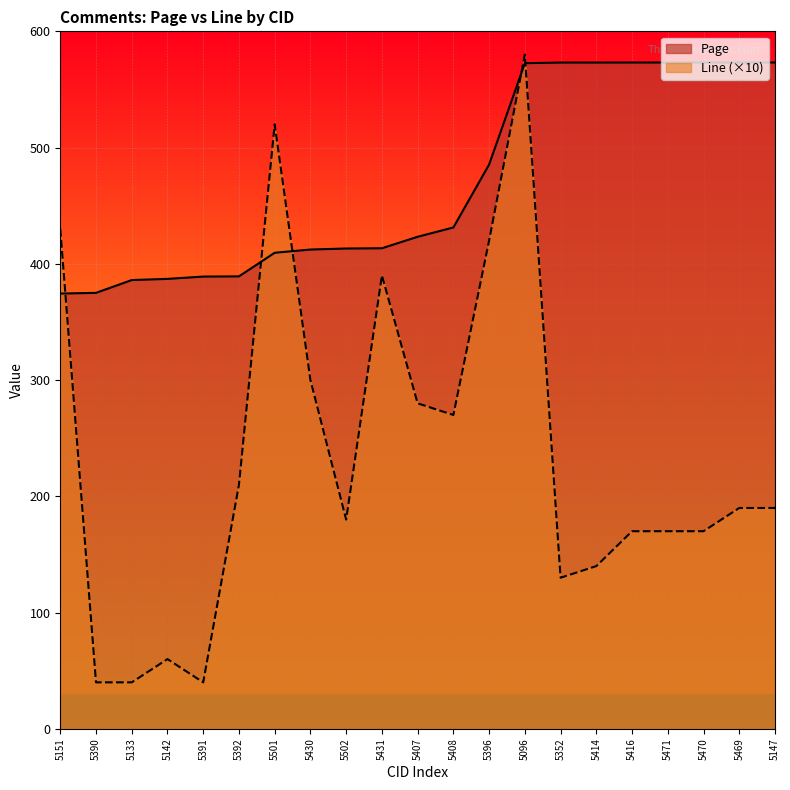

What is the total value across all series at 5431?

803.4